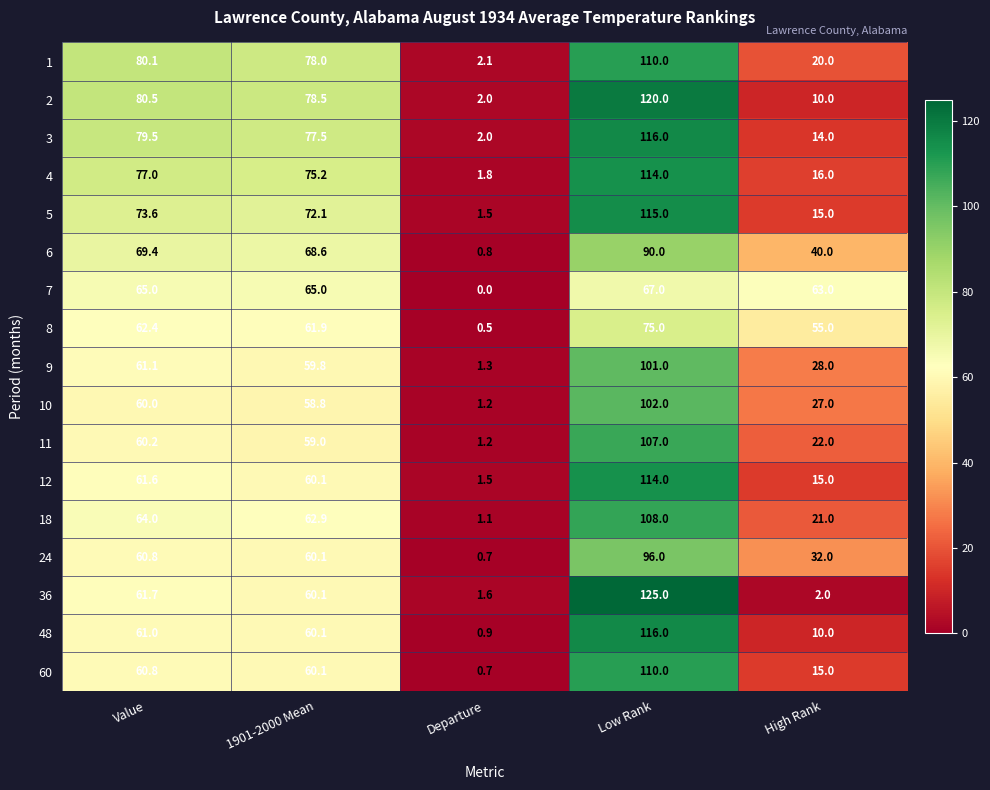

How many distinct data groups are displayed?

17